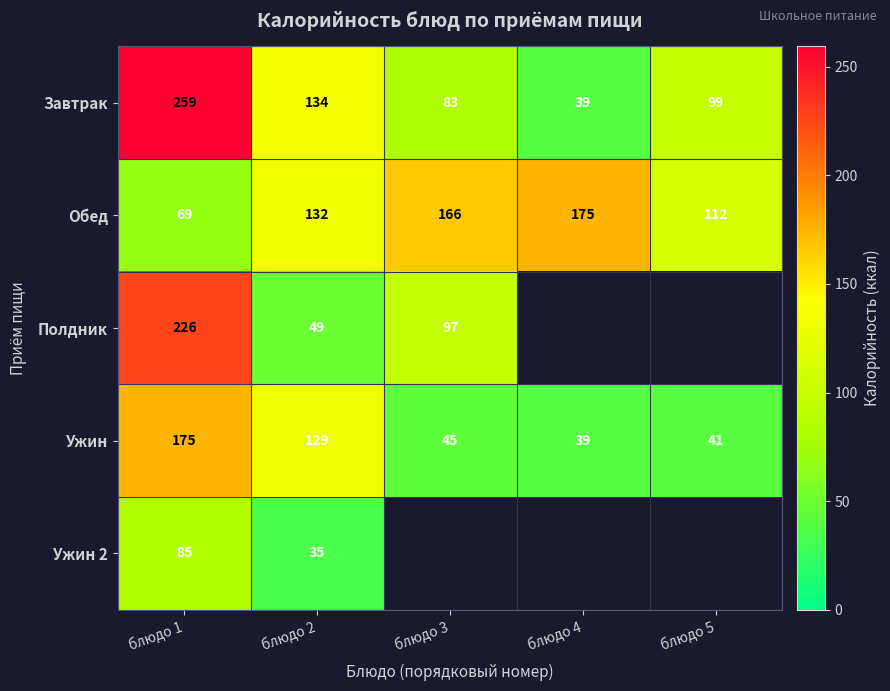

Rank the series at блюдо 2 from lowest to highest value.

Ужин 2, Полдник, Ужин, Обед, Завтрак